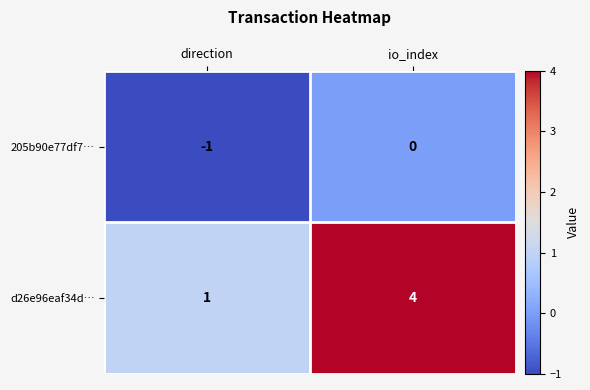

Which label corresponds to the largest value in the chart?

io_index